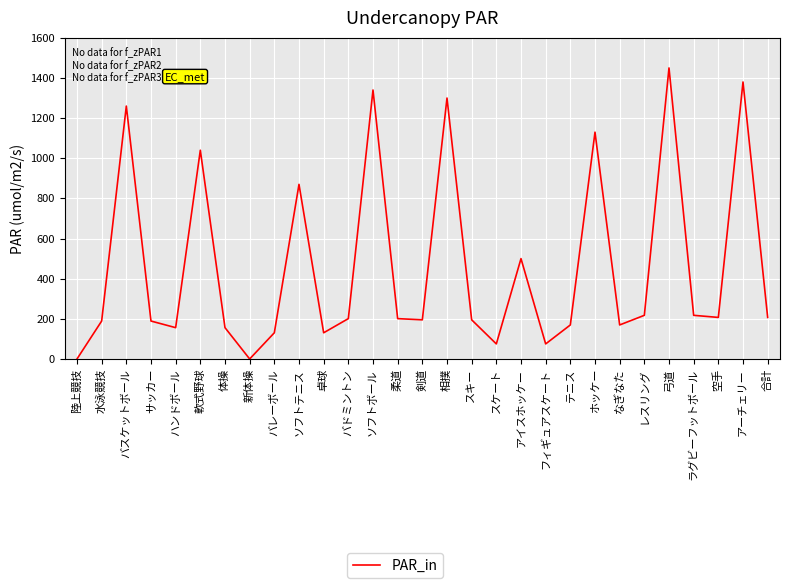

Where is the data nearest to the value 725?

ソフトテニス